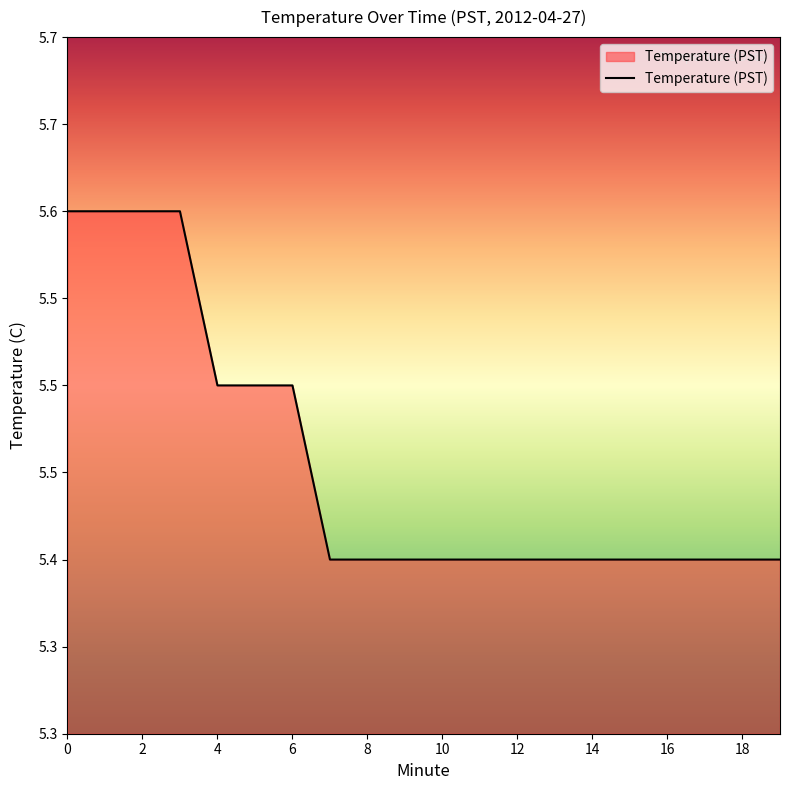

Is this an area chart (filled region under the line)?

Yes